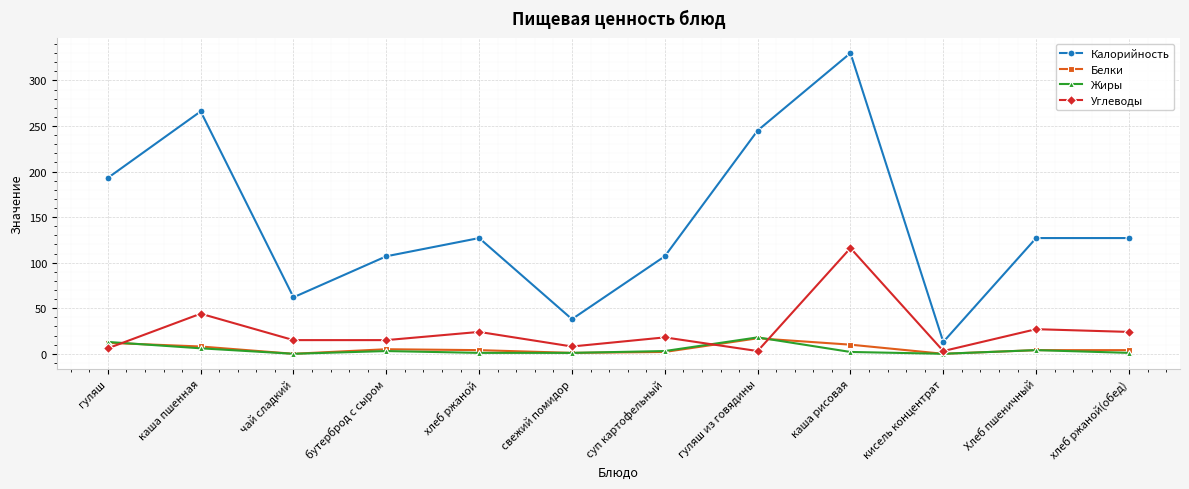

What is the difference between the Углеводы values at гуляш из говядины and хлеб ржаной?

21